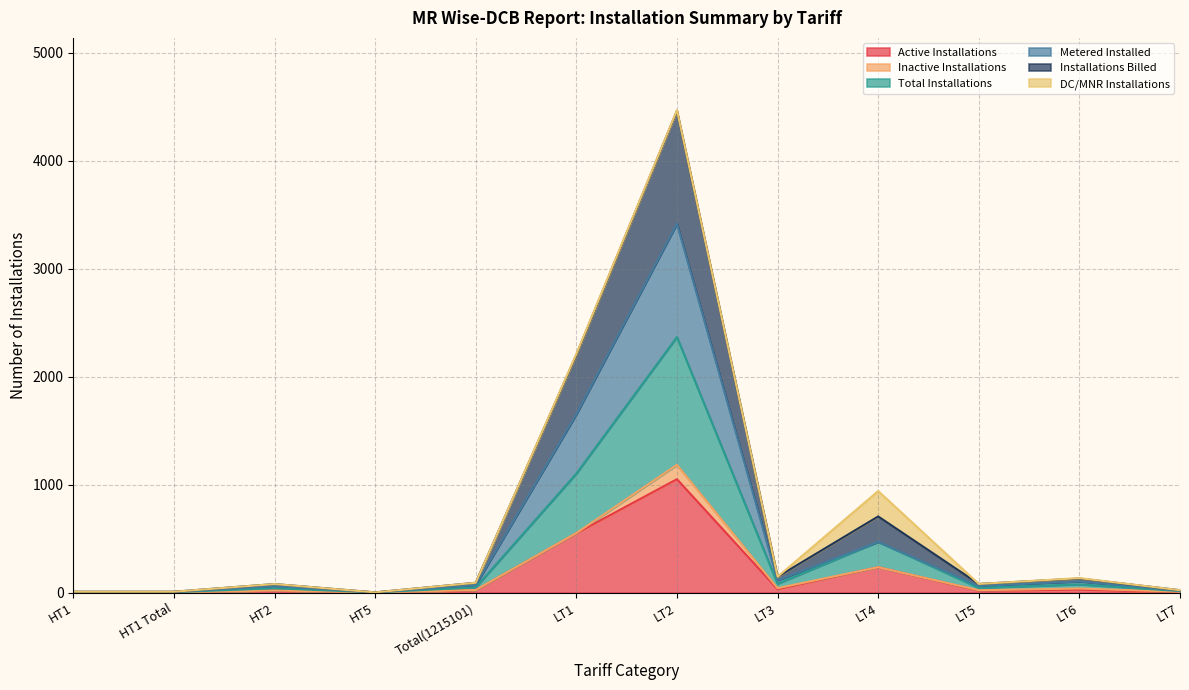

List the labels in order of Installations Billed value, largest first.

LT2, LT1, LT4, LT3, LT6, Total(1215101), LT5, HT2, LT7, HT1, HT1 Total, HT5